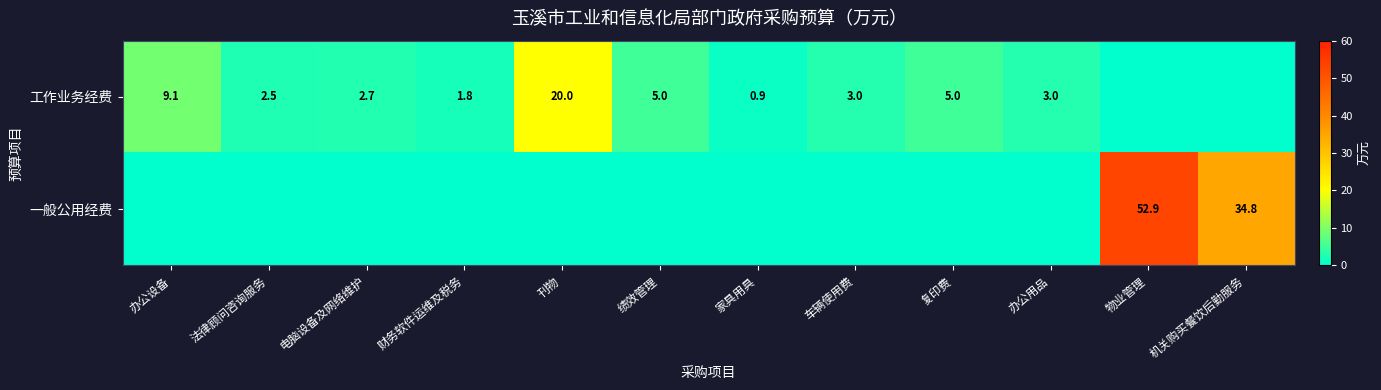

What is the total value across all series at 物业管理?

52.9